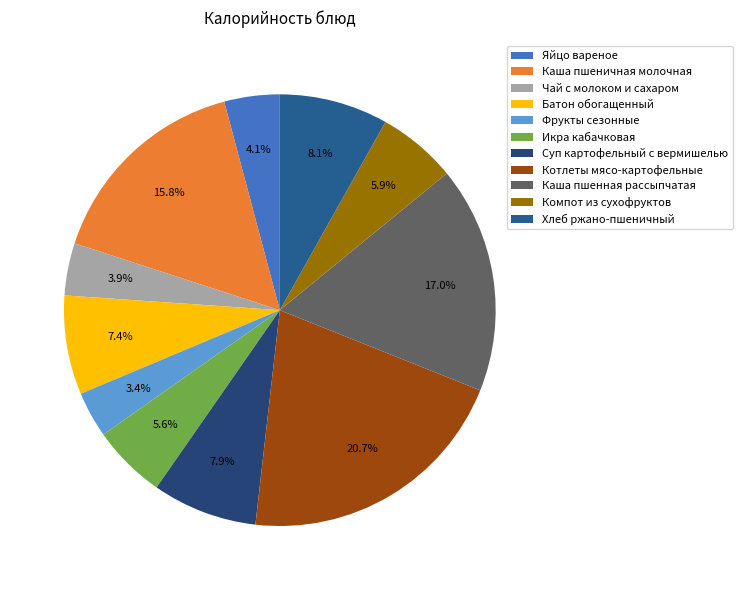

How many slices are in this pie chart?

11